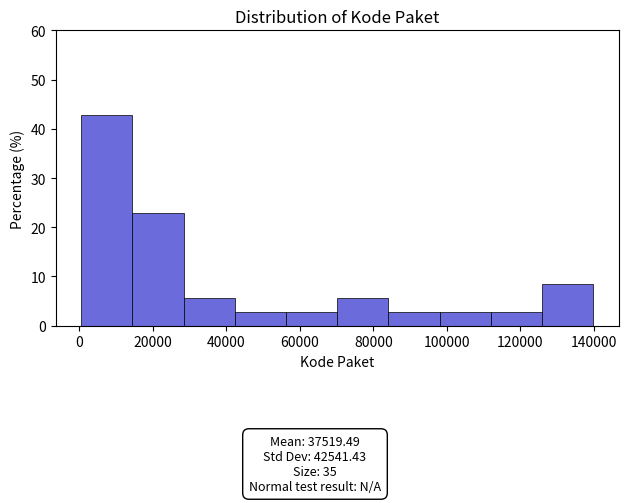

Over which range of the x-axis is the bar tallest?

0 to 14000